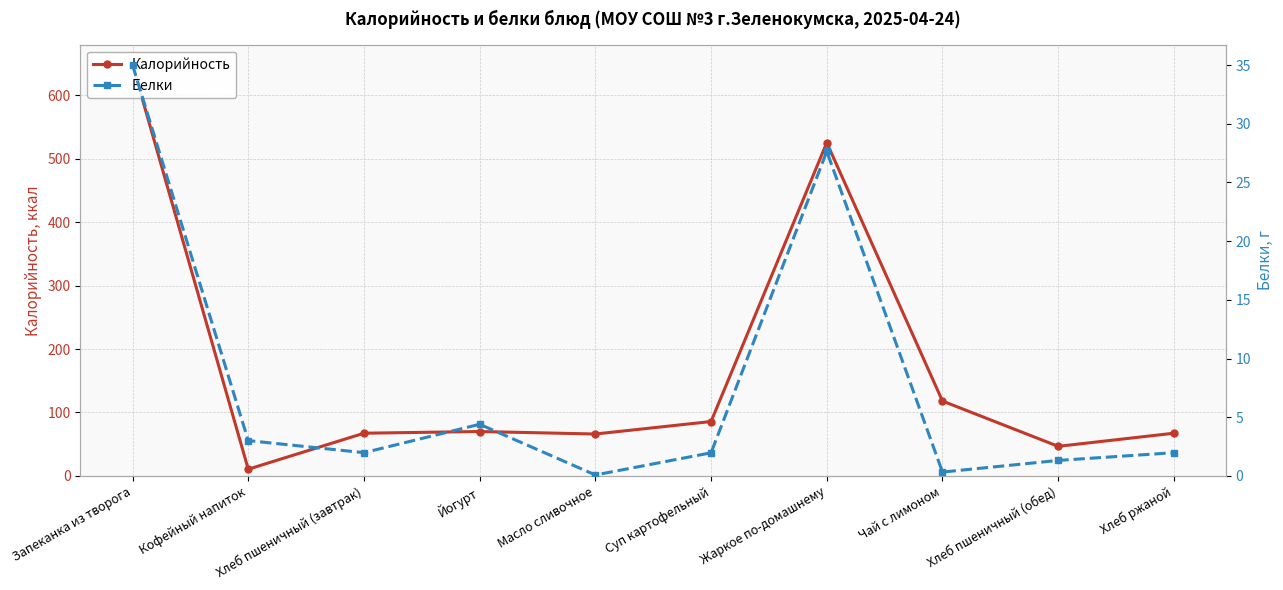

What is the total value across all series at Хлеб ржаной?

69.3